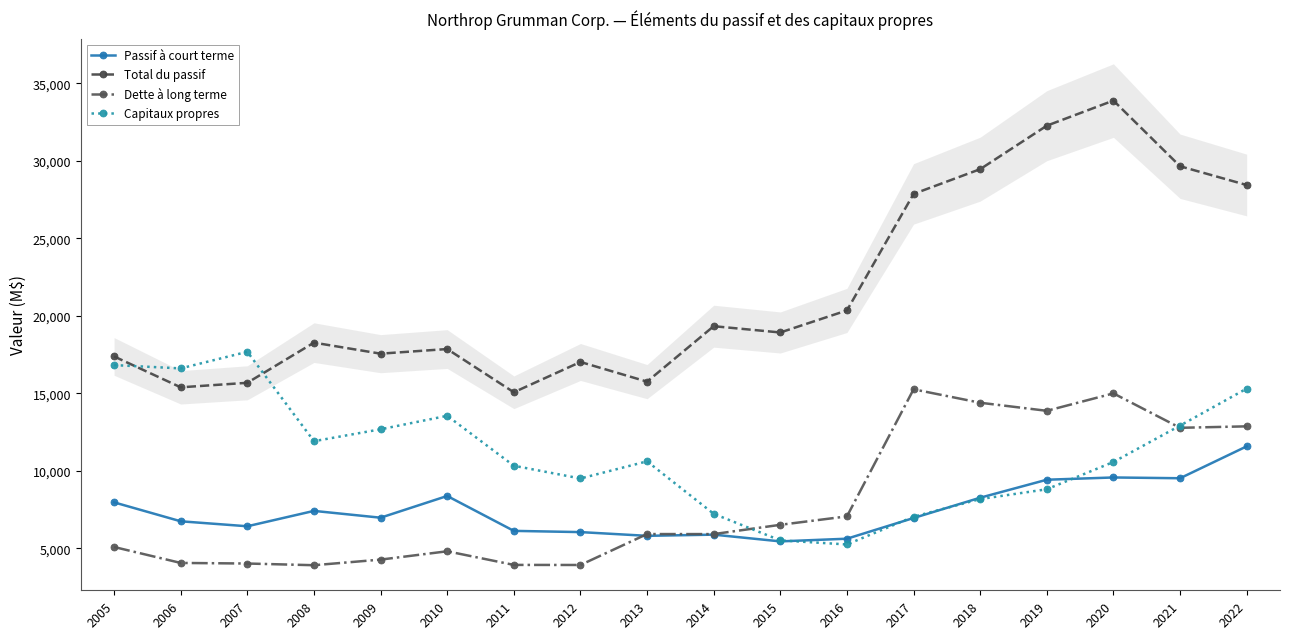

What is the value of the Total du passif point at the 14th from the left?

29466